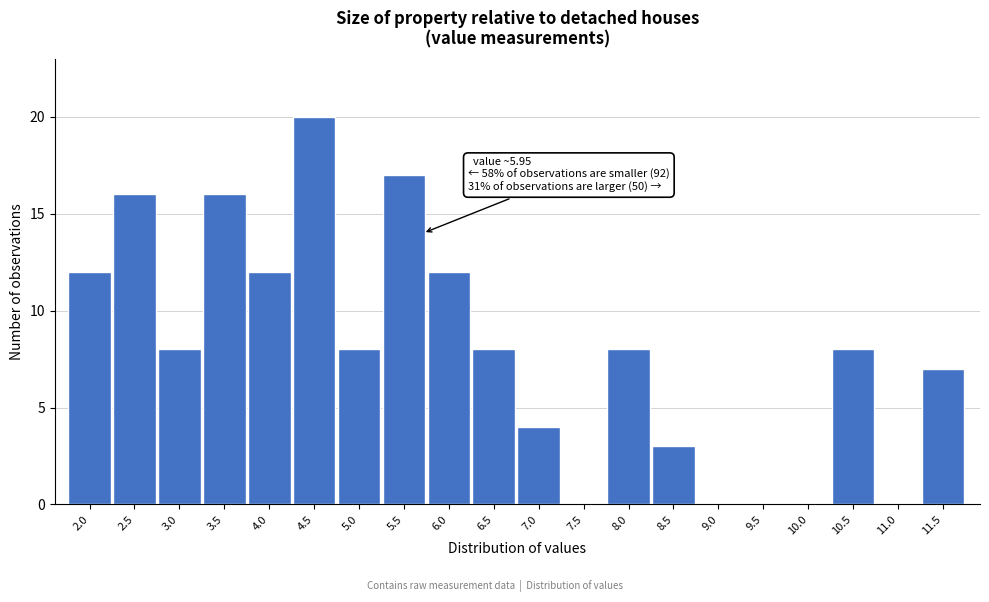

Reading left to right, list all the values displayed in this chart.

2.0=12	2.5=16	3.0=8	3.5=16	4.0=12	4.5=20	5.0=8	5.5=17	6.0=12	6.5=8	7.0=4	7.5=0	8.0=8	8.5=3	9.0=0	9.5=0	10.0=0	10.5=8	11.0=0	11.5=7